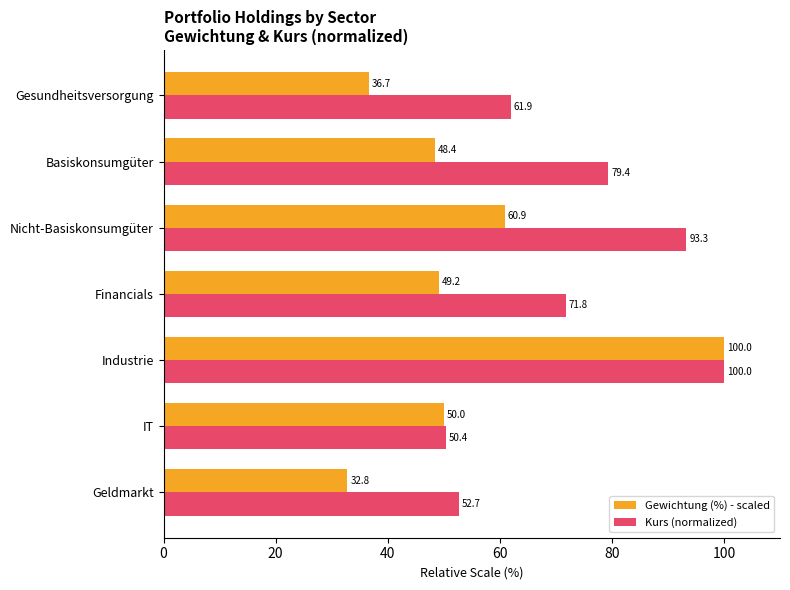

At which label is Gewichtung (%) - scaled closest to 66?

Nicht-Basiskonsumgüter